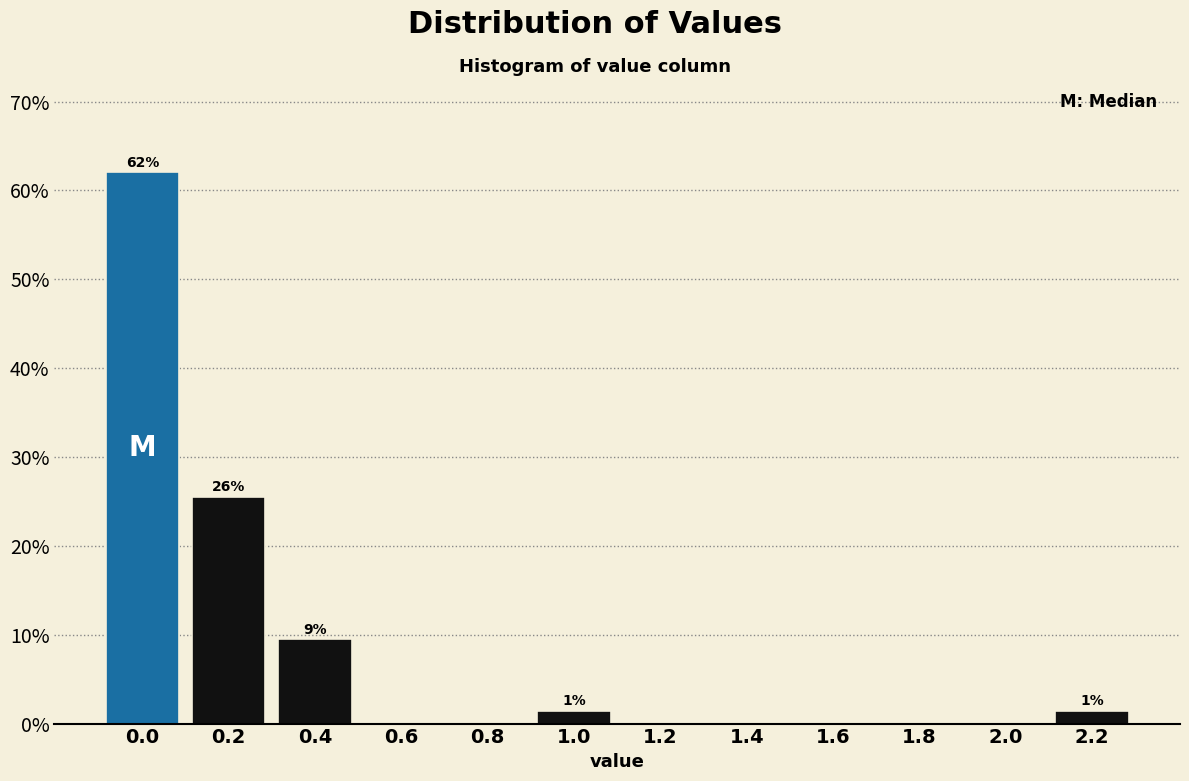

Reading right to left, list all the values displayed in this chart.

2.2=1.5	2.0=0.0	1.8=0.0	1.6=0.0	1.4=0.0	1.2=0.0	1.0=1.5	0.8=0.0	0.6=0.0	0.4=9.5	0.2=25.5	0.0=62.0